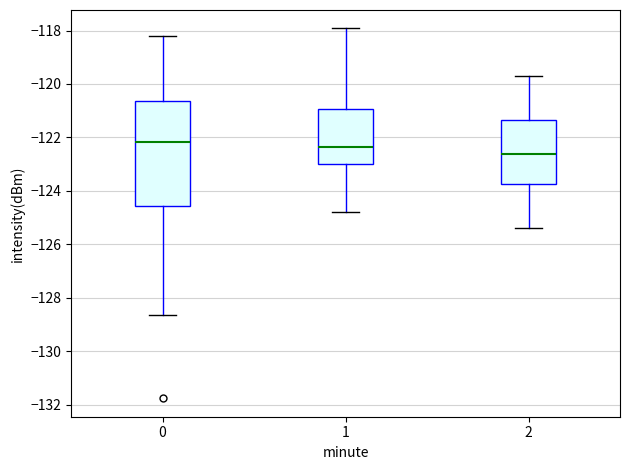

Where is the lower edge of the box at x = 0 on the y-axis? The values are not printed on the chart, so give them approximately, as read against the axis.

-124.6